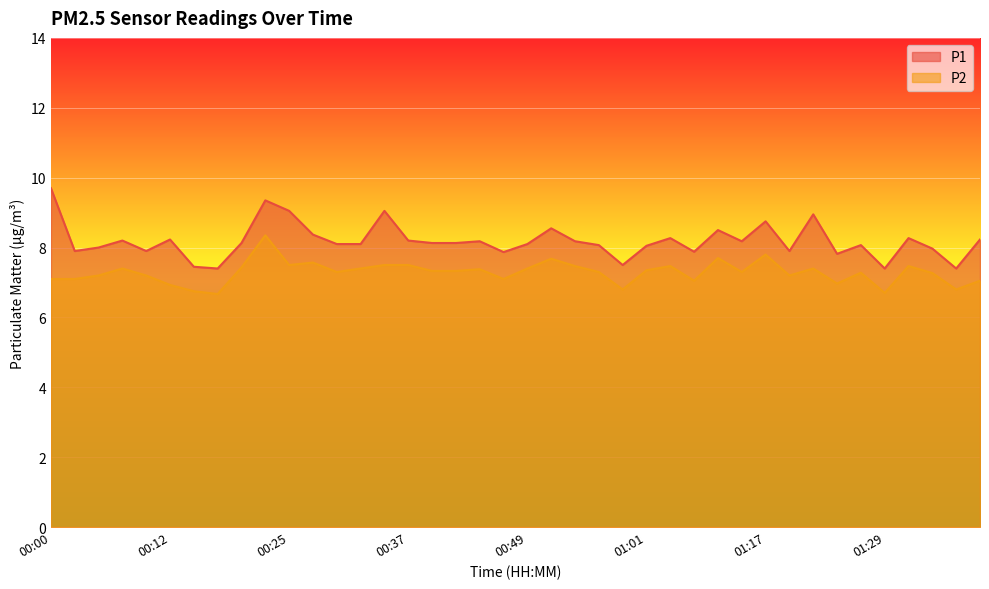

Reading left to right, list all the values displayed in this chart.

P1: 9.7	7.9	8.0	8.2	7.9	8.2	7.5	7.4	8.1	9.3	9.1	8.4	8.1	8.1	9.1	8.2	8.1	8.1	8.2	7.9	8.1	8.6	8.2	8.1	7.5	8.1	8.3	7.9	8.5	8.2	8.8	7.9	8.9	7.8	8.1	7.4	8.3	8.0	7.4	8.2
P2: 7.1	7.1	7.2	7.4	7.2	6.9	6.8	6.7	7.4	8.3	7.5	7.6	7.3	7.4	7.5	7.5	7.3	7.3	7.4	7.1	7.4	7.7	7.5	7.3	6.8	7.3	7.5	7.0	7.7	7.3	7.8	7.2	7.4	7.0	7.3	6.7	7.5	7.3	6.8	7.0